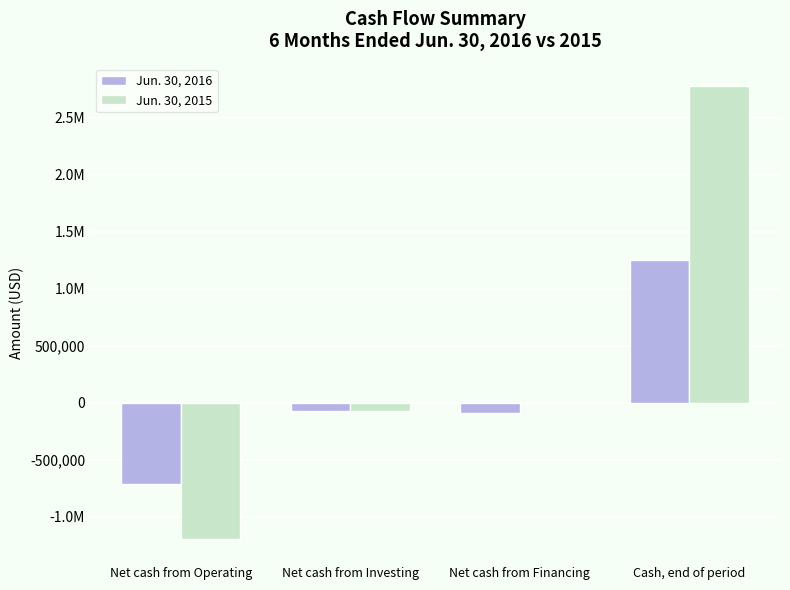

Are the bars horizontal?

No